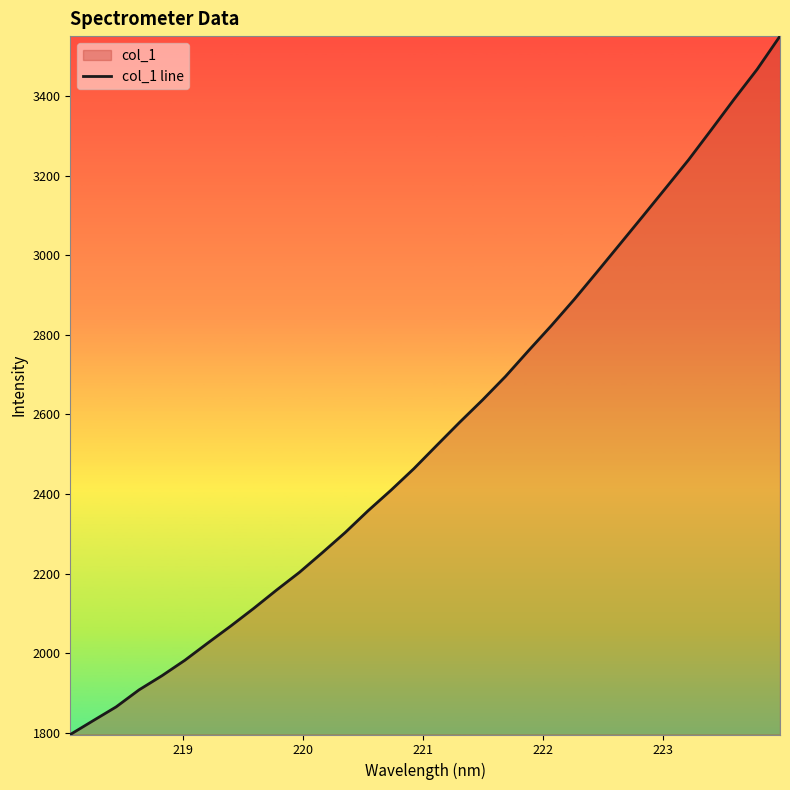

How many distinct data groups are displayed?

1